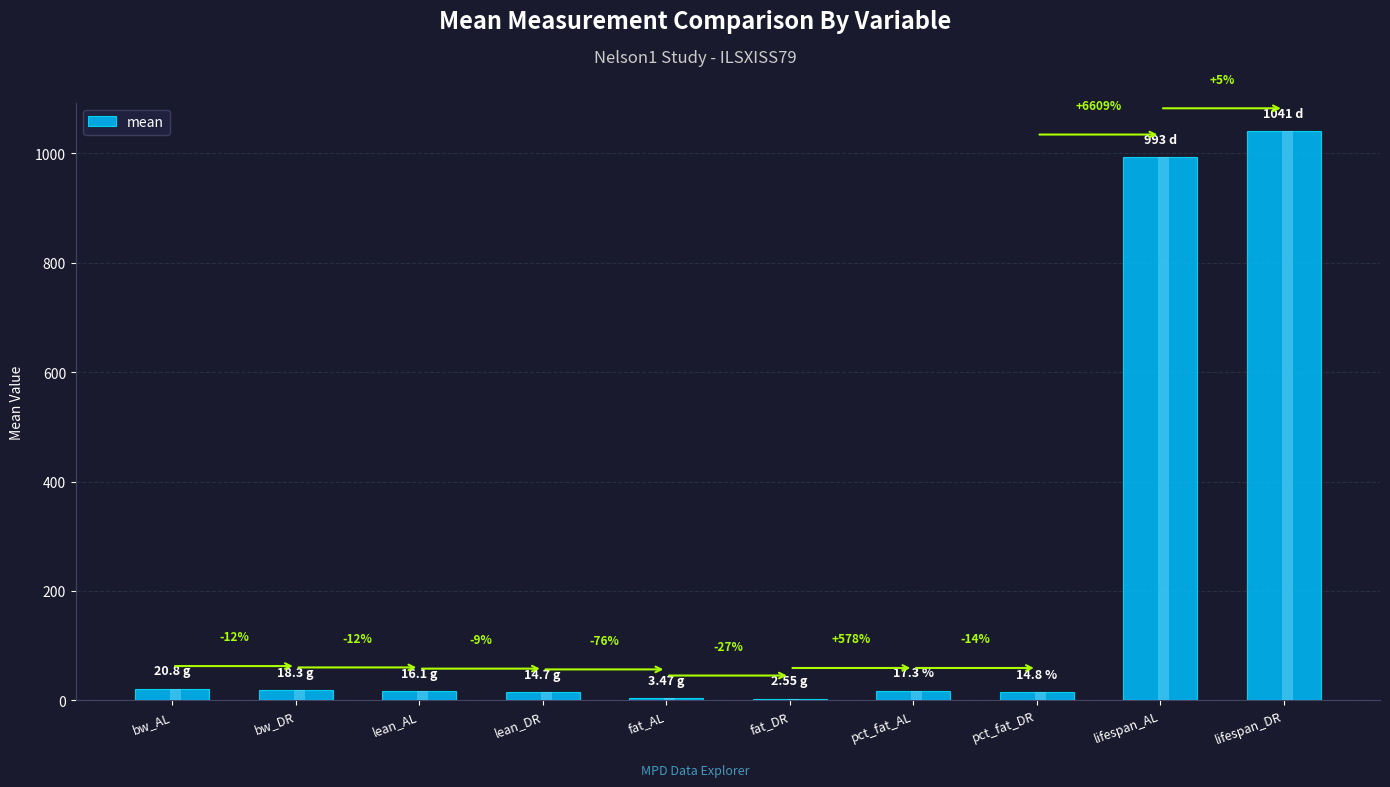

How many bars are there in total?

10